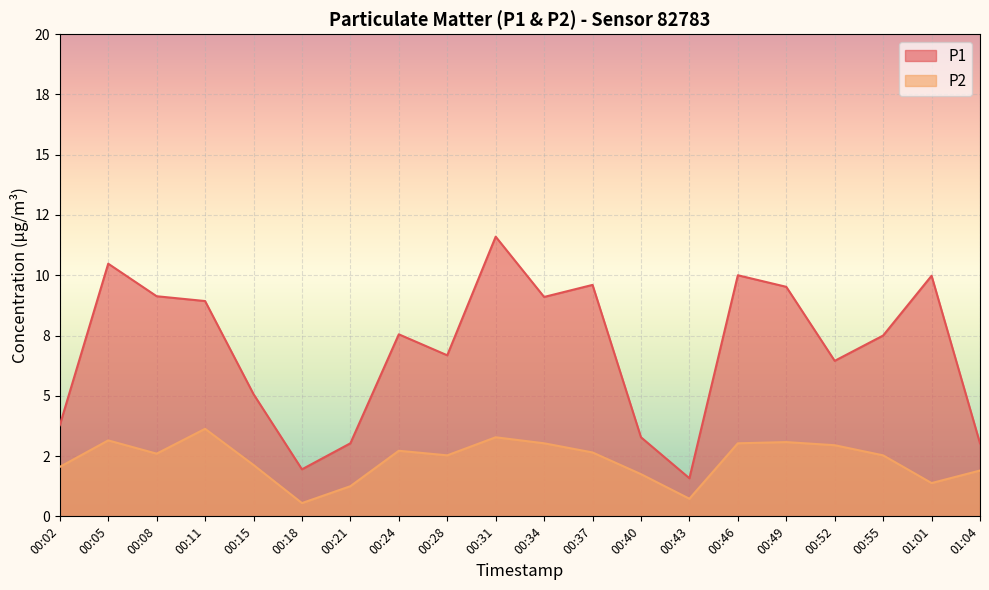

Which category has the lowest value in the P1 series?

00:43